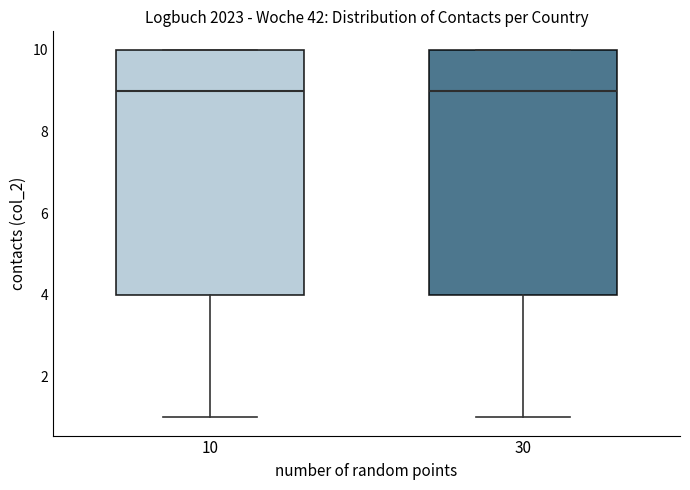

Where does the lower whisker of the box at x = 30 end on the y-axis? The values are not printed on the chart, so give them approximately, as read against the axis.

1